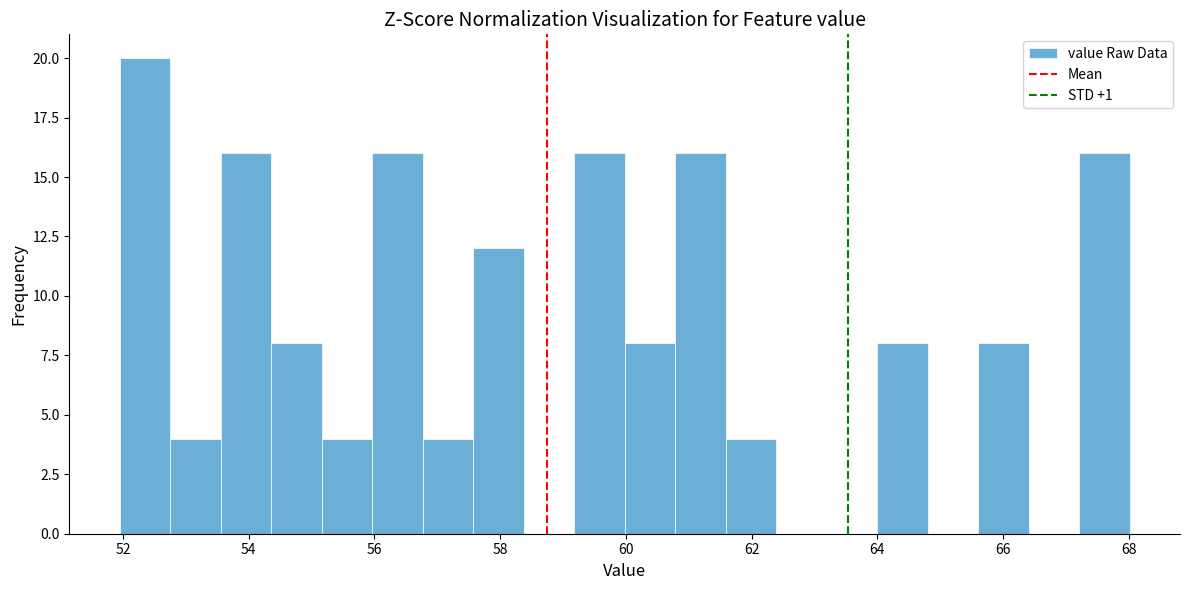

What is the height of the bar covering 65.6 to 66.4 on the x-axis? Neither the bar edges nor the heights are printed on the chart, so give them approximately, as read against the axes.

8